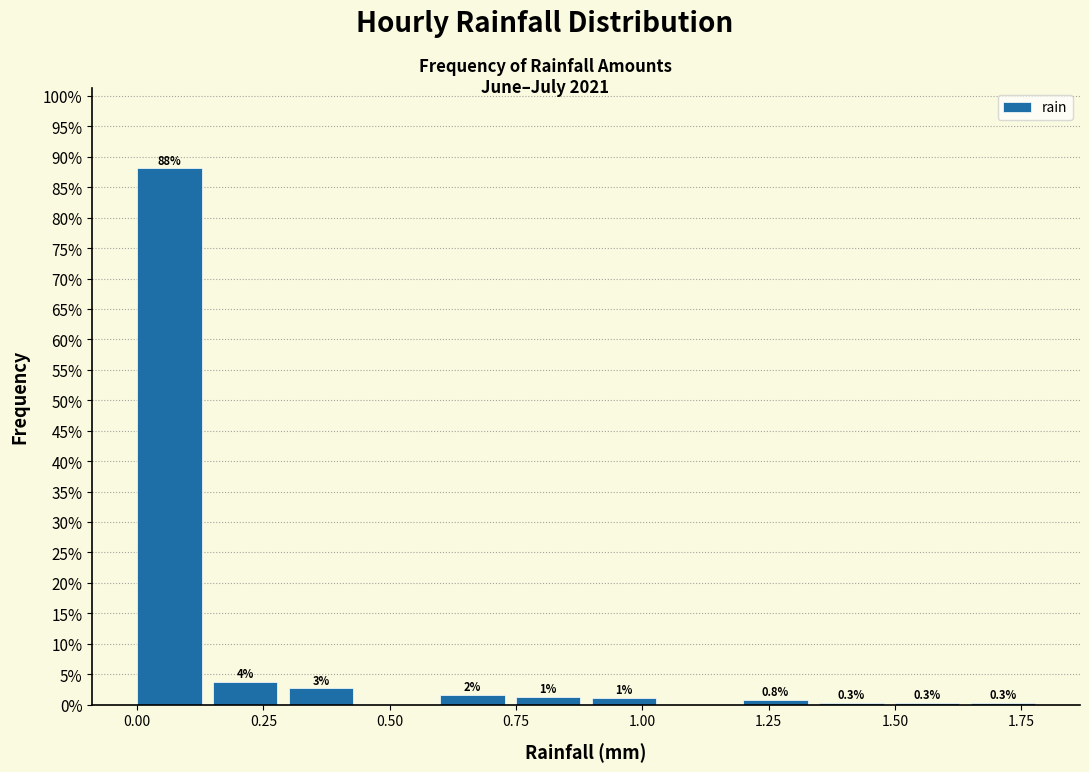

Around what value on the x-axis is the tallest bar? Give the approximate position of its centre, as read against the axis.

0.05